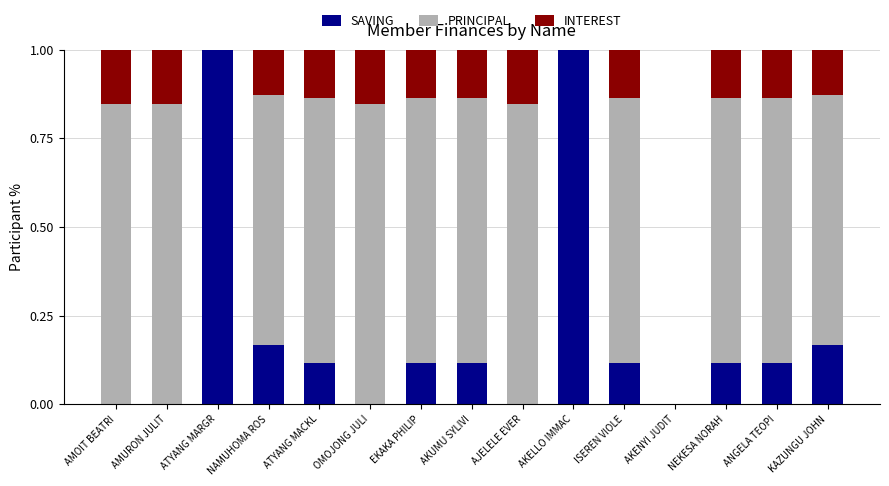

What is the total value across all series at AKELLO IMMAC?

1.0